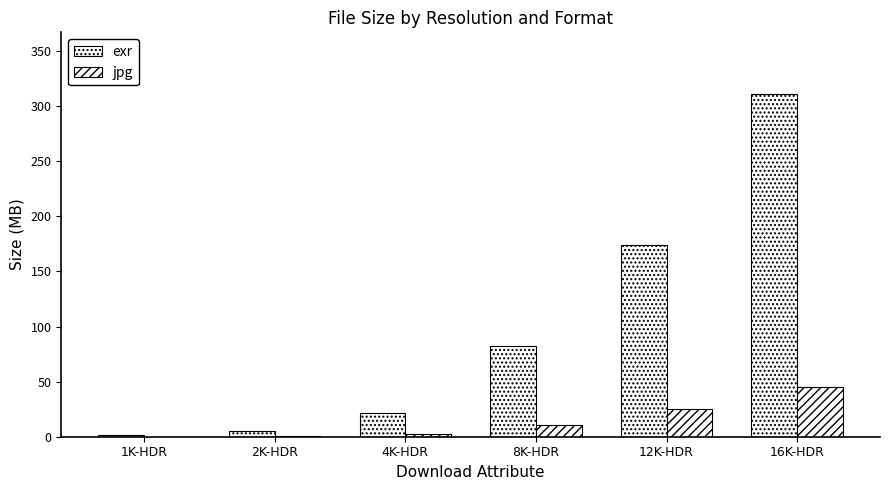

How many data points does each series have?

6